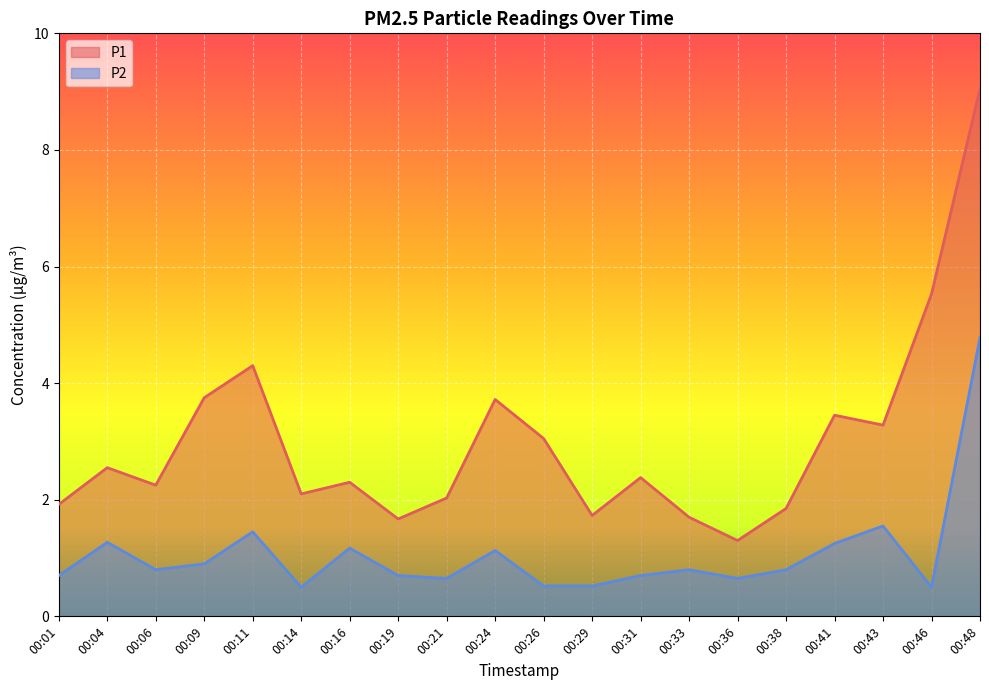

Count the number of categories in the chart.

20